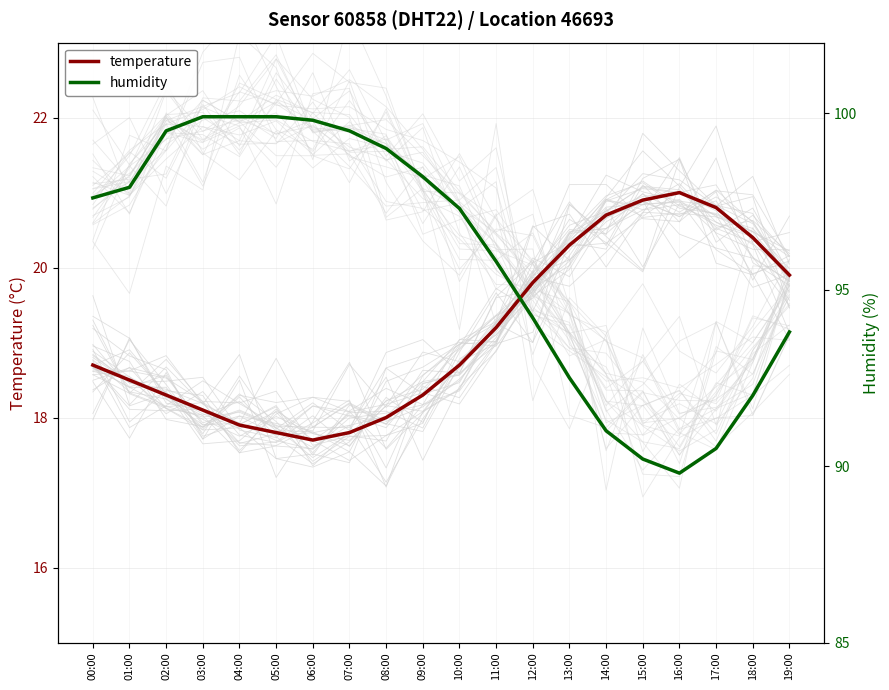

Does the chart have visible grid lines?

Yes